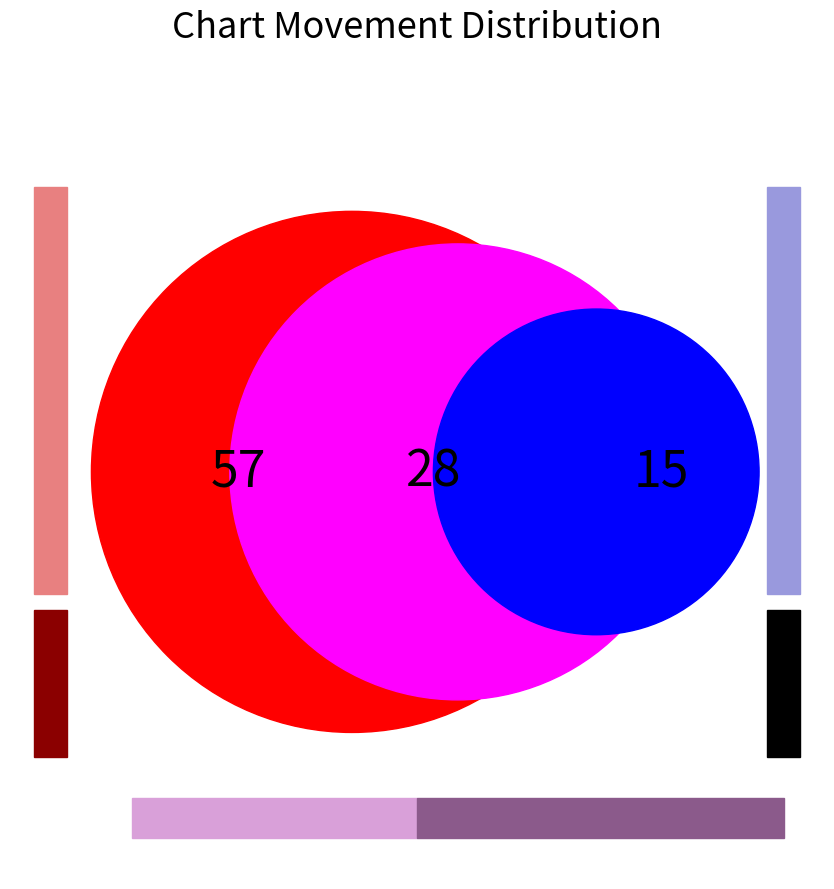

Which has a higher value, down or up?

up